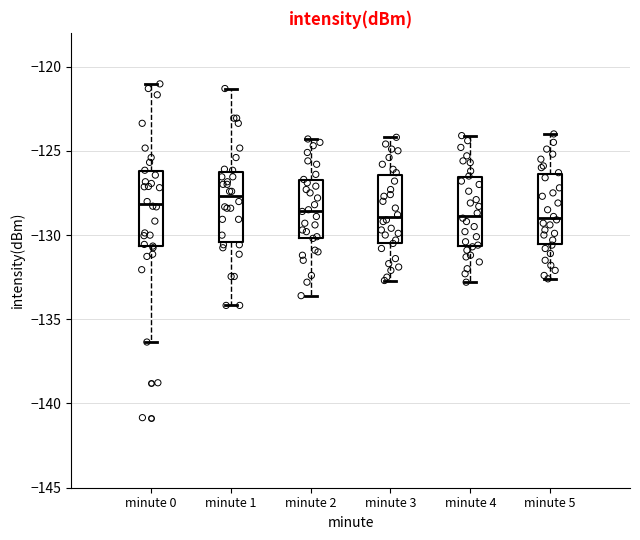

Reading left to right, read every box against the y-axis: the position of its median line, the range the box covers, and the ends of its whiskers. The values are not printed on the chart, so give them approximately, as read against the axis.

minute 0: median -128.0, box -130.5 to -126.0, whiskers -136.5 to -121.0
minute 1: median -127.5, box -130.5 to -126.5, whiskers -134.0 to -121.5
minute 2: median -128.5, box -130.0 to -126.5, whiskers -133.5 to -124.5
minute 3: median -129.0, box -130.5 to -126.5, whiskers -132.5 to -124.0
minute 4: median -129.0, box -130.5 to -126.5, whiskers -133.0 to -124.0
minute 5: median -129.0, box -130.5 to -126.5, whiskers -132.5 to -124.0